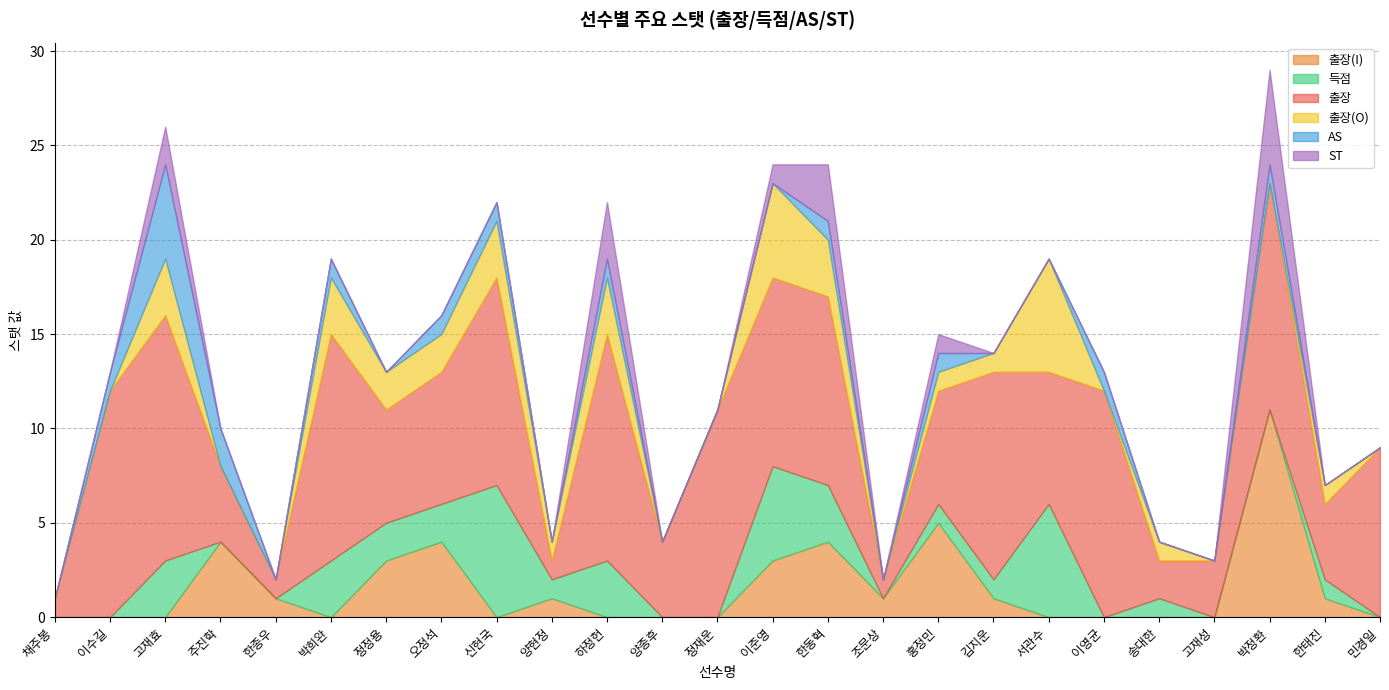

How many positive values does the AS series have?

11